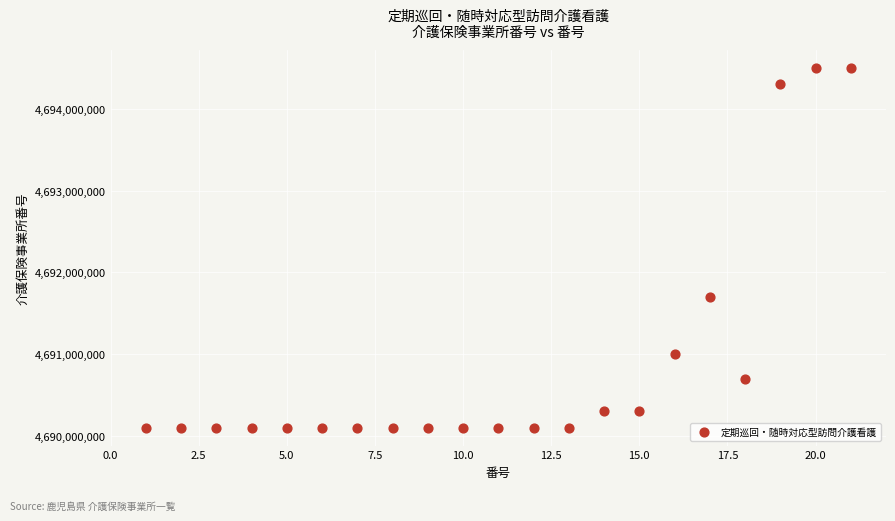

What Y value in the scatter plot is closest to 4692300549?

4691700084